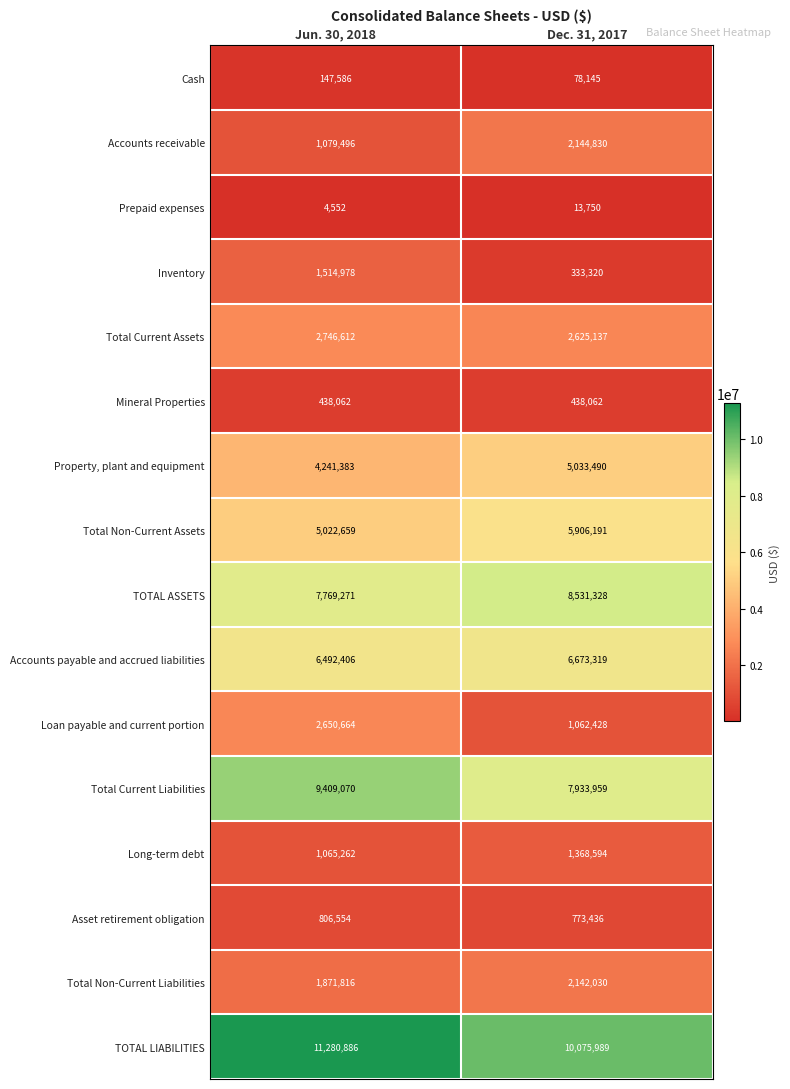

Which series has the largest range (max minus min)?

Loan payable and current portion